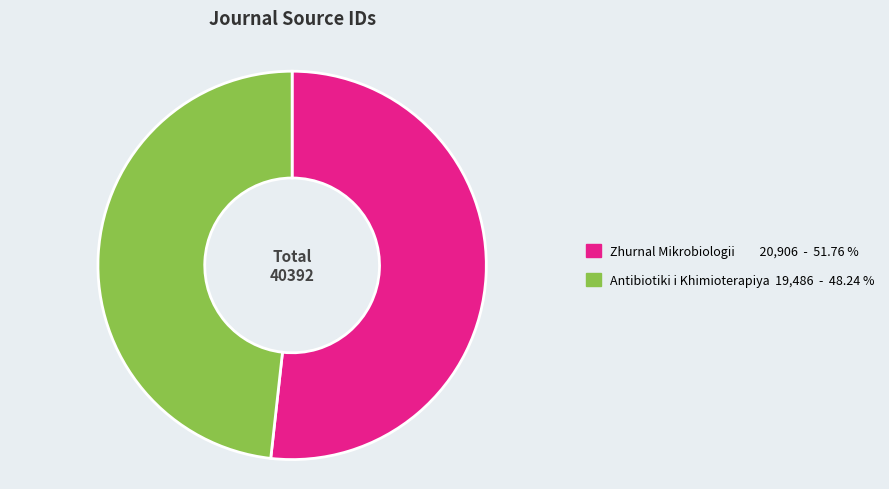

Which has a higher value, Zhurnal Mikrobiologii 20,906 - 51.76 % or Antibiotiki i Khimioterapiya 19,486 - 48.24 %?

Zhurnal Mikrobiologii 20,906 - 51.76 %